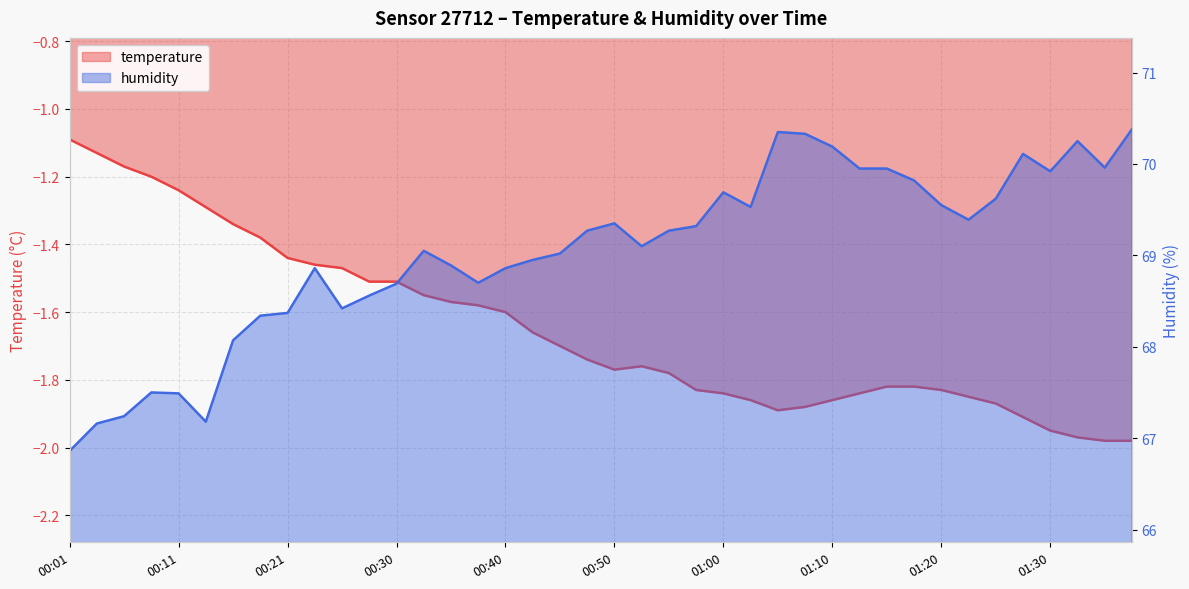

Rank the series by their average value, from highest to lowest.

humidity, temperature